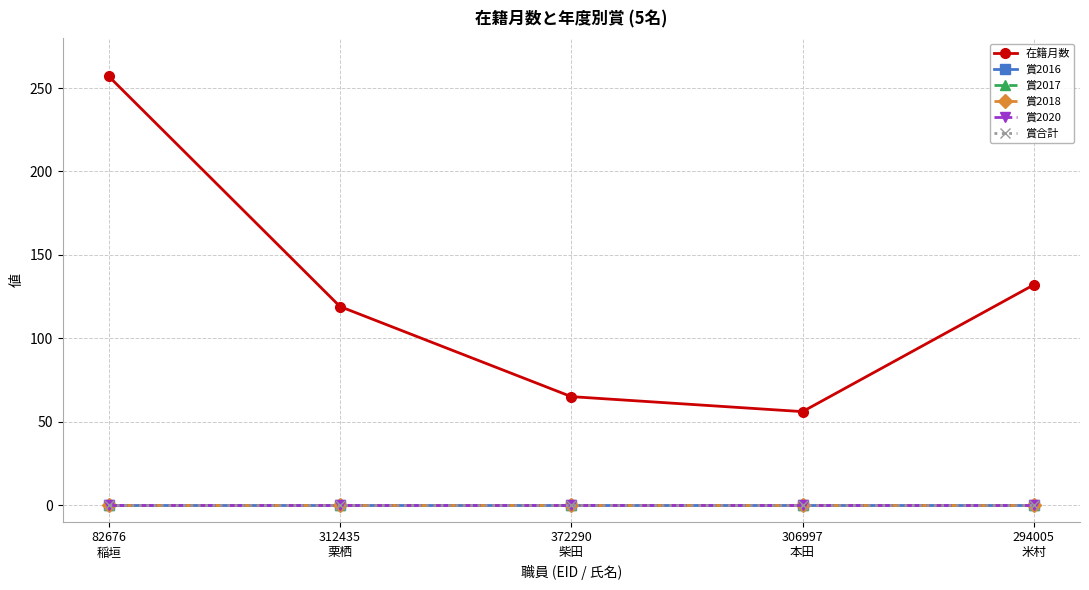

Between 312435
栗栖 and 306997
本田, which is larger?

312435
栗栖